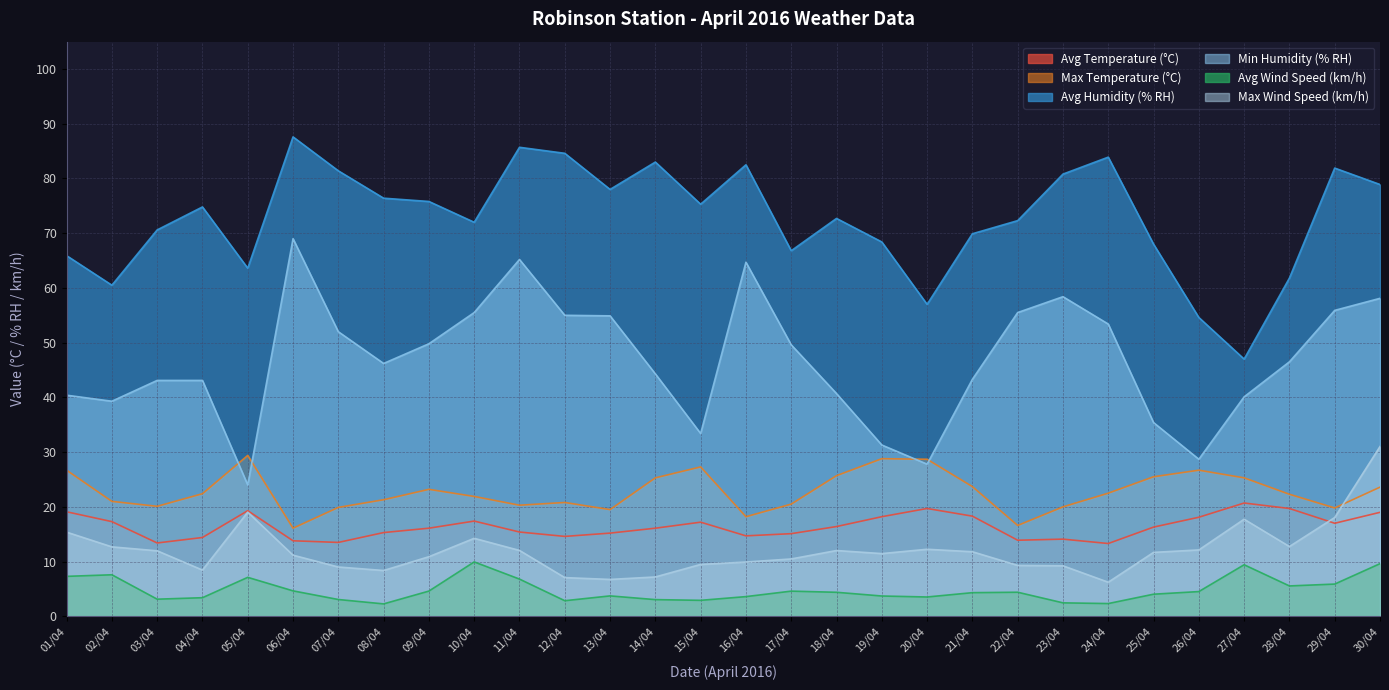

What are all the series names shown in the legend?

Avg Temperature (°C), Max Temperature (°C), Avg Humidity (% RH), Min Humidity (% RH), Avg Wind Speed (km/h), Max Wind Speed (km/h)